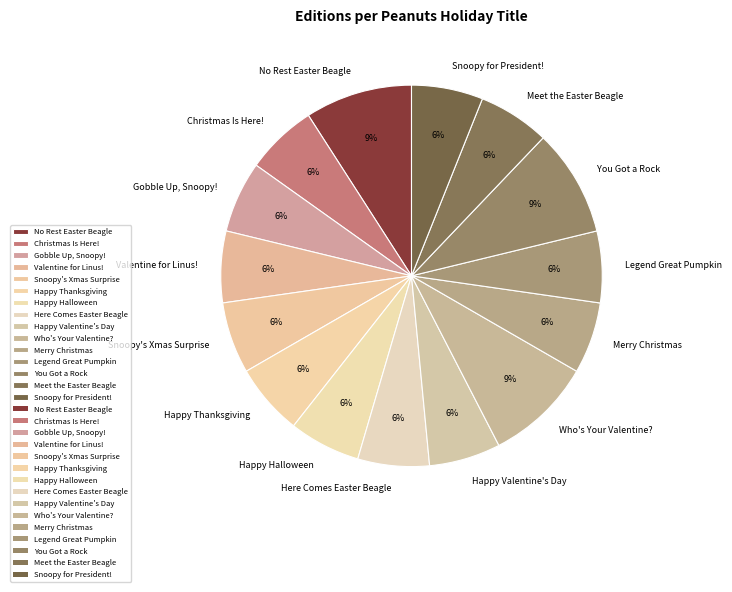

To the nearest percent, what portion does Snoopy's Xmas Surprise represent?

6%